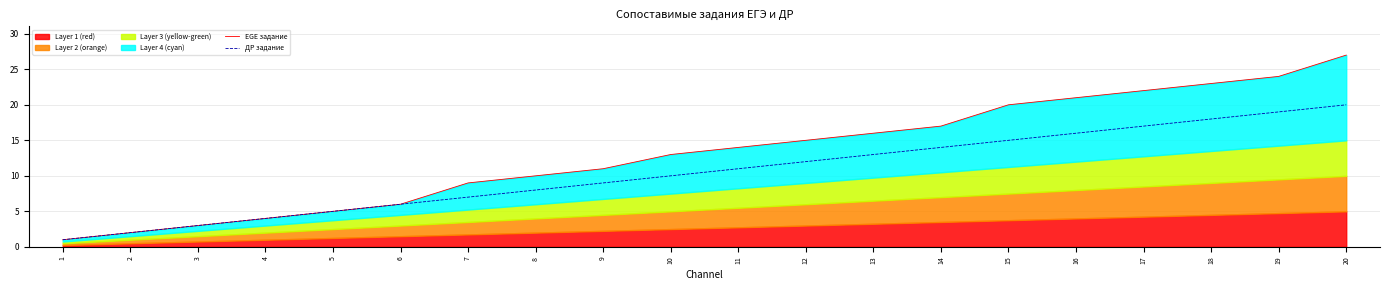

Is the value of ДР задание at 17 greater than the value of EGE задание at 2?

Yes